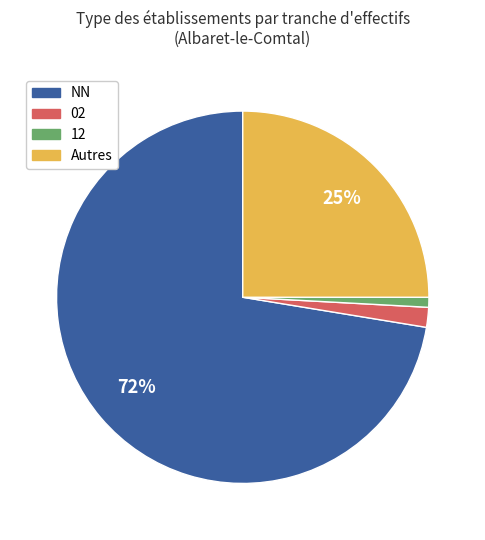

Does any single category account for the majority?

Yes